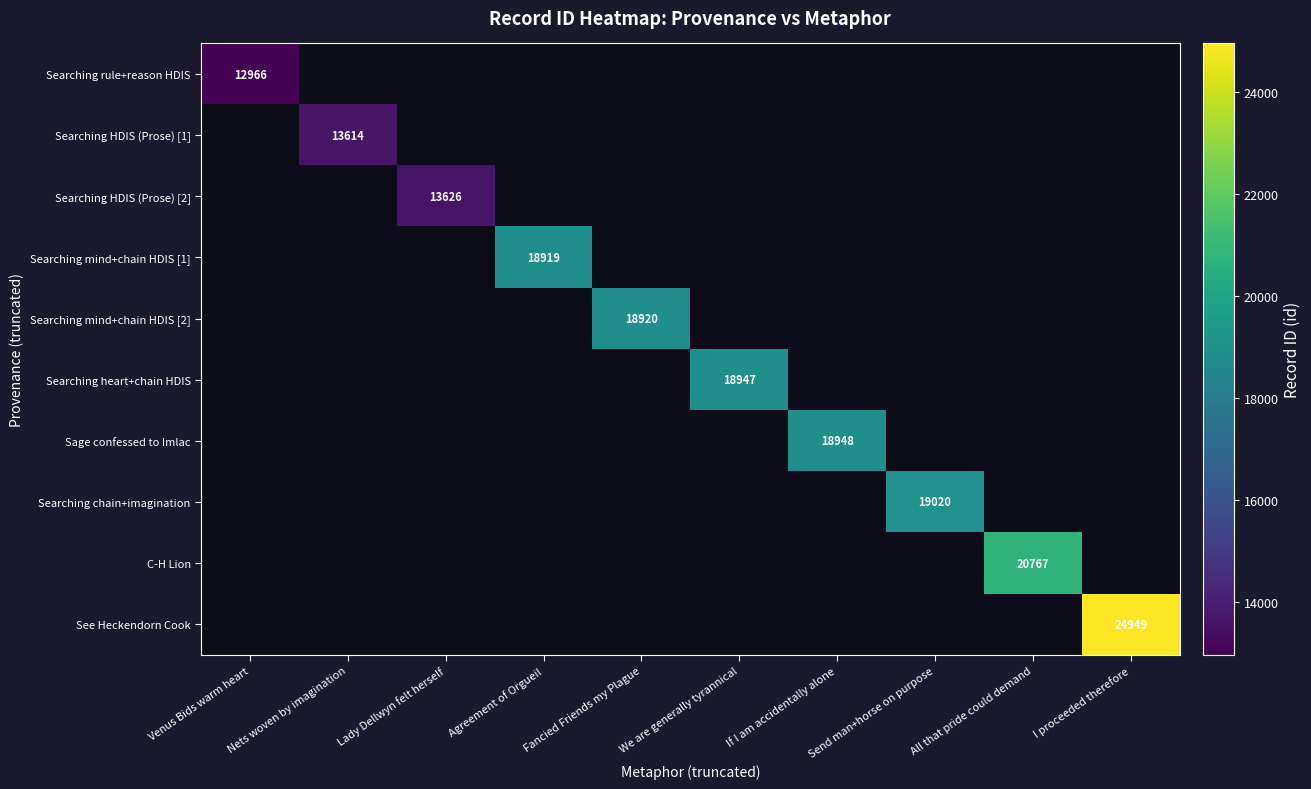

True or false: Searching mind+chain HDIS [2] has a value of 30374.0 at Fancied Friends my Plague.

False